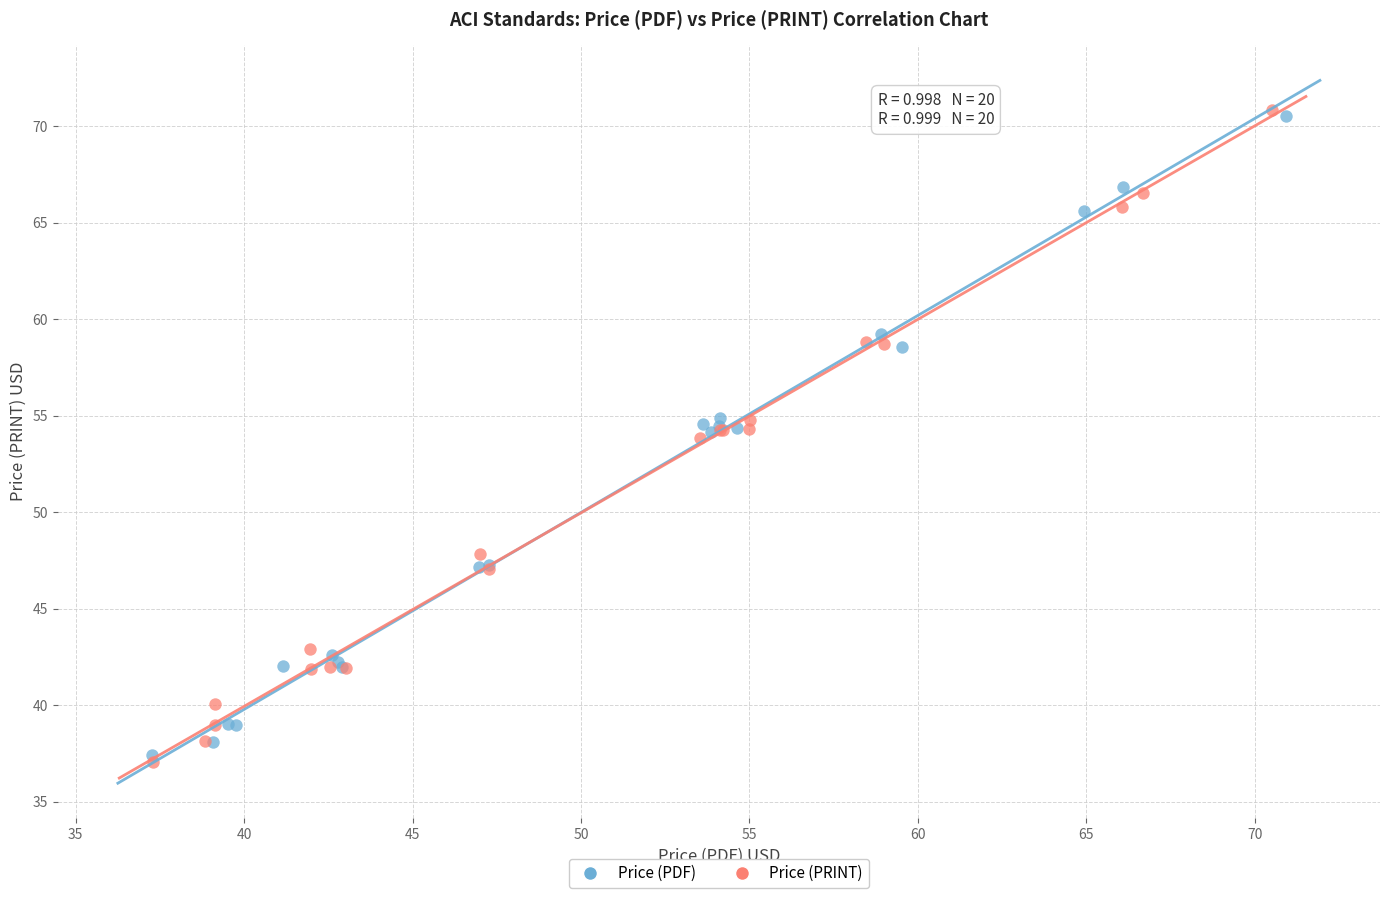

What are all the series names shown in the legend?

Price (PDF), Price (PRINT)